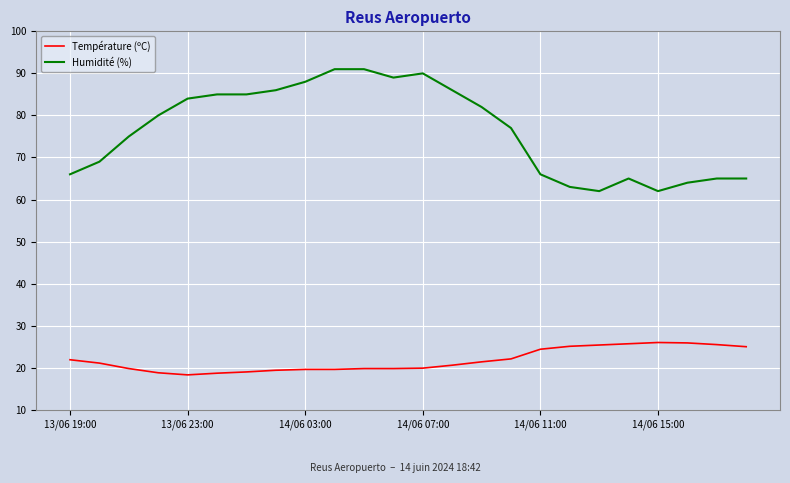

What is the difference between the maximum and minimum values in the Température (ºC) series?

7.7